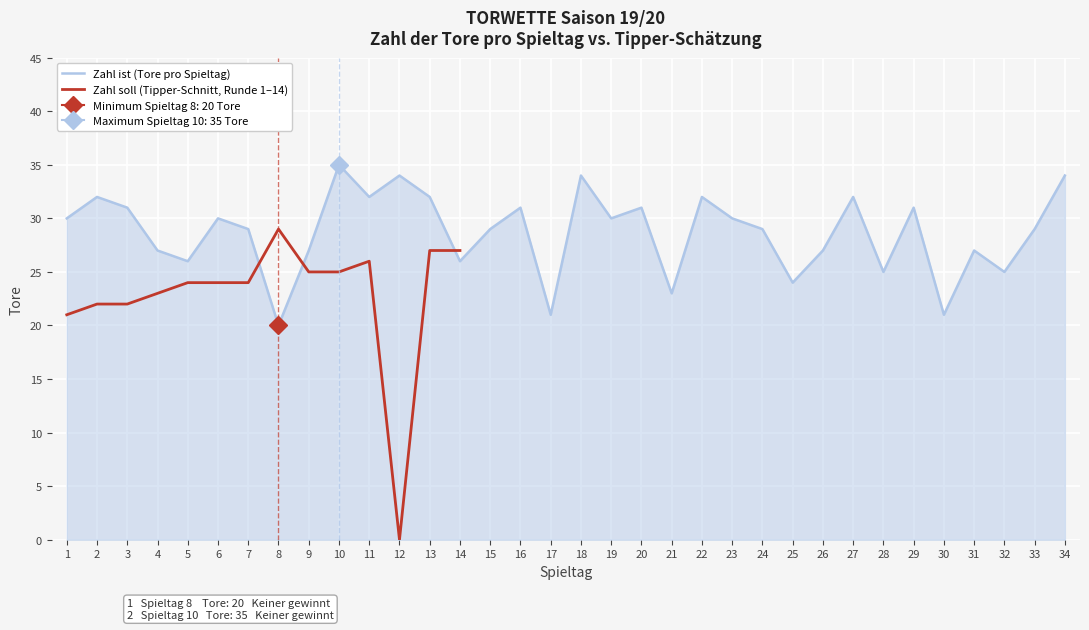

What is the average value?

29